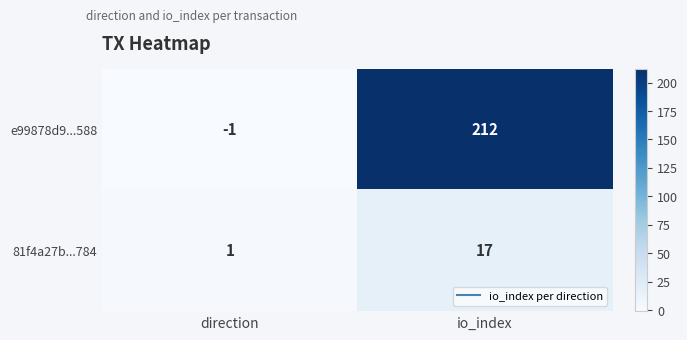

Rank the series by their maximum value, from lowest to highest.

81f4a27b...784, e99878d9...588